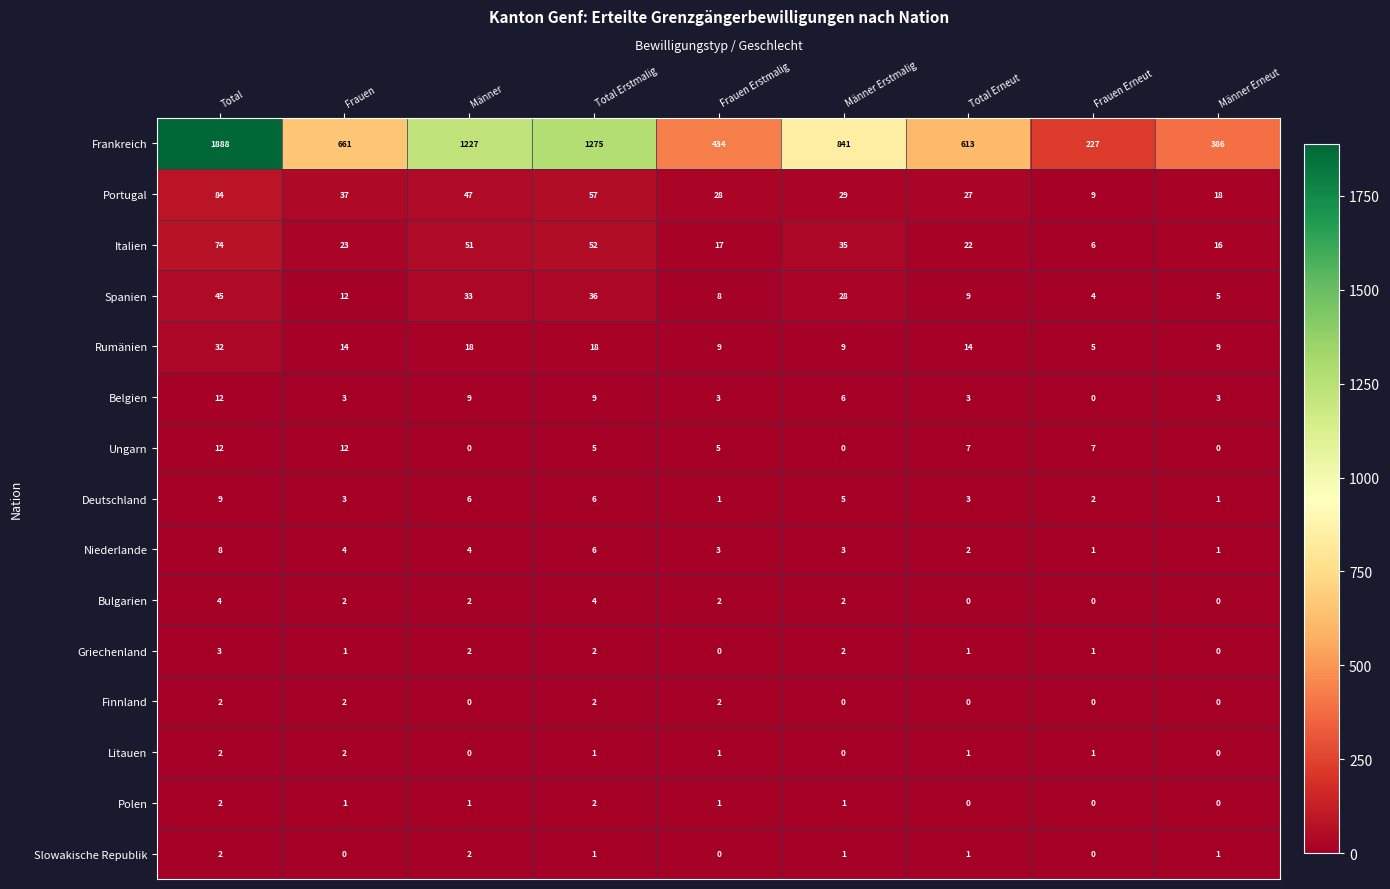

What is the sum of all Slowakische Republik values?

8